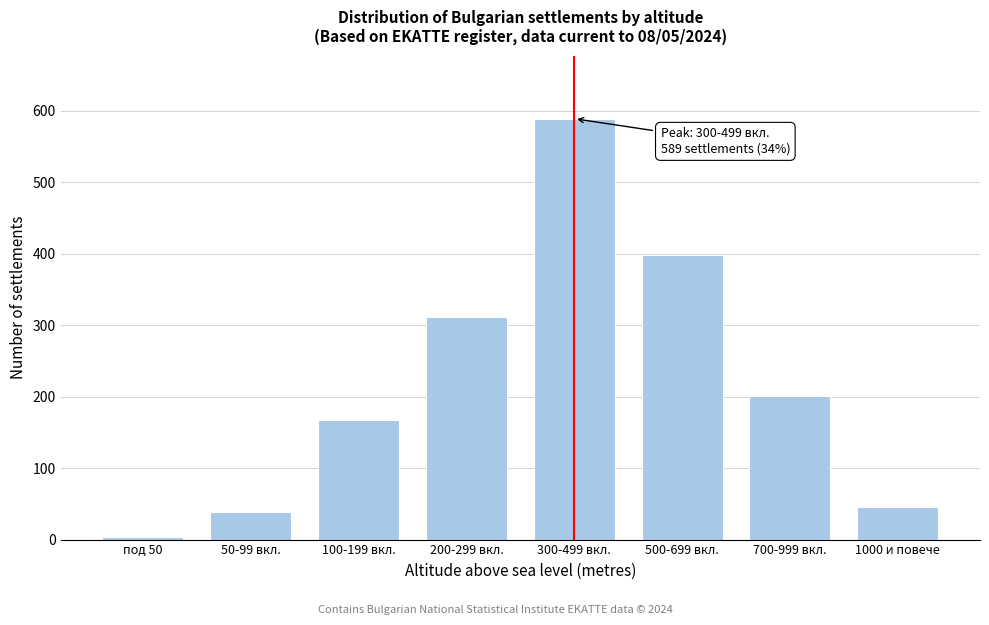

Reading right to left, list all the values displayed in this chart.

1000 и повече=45	700-999 вкл.=201	500-699 вкл.=398	300-499 вкл.=589	200-299 вкл.=312	100-199 вкл.=167	50-99 вкл.=38	под 50=4